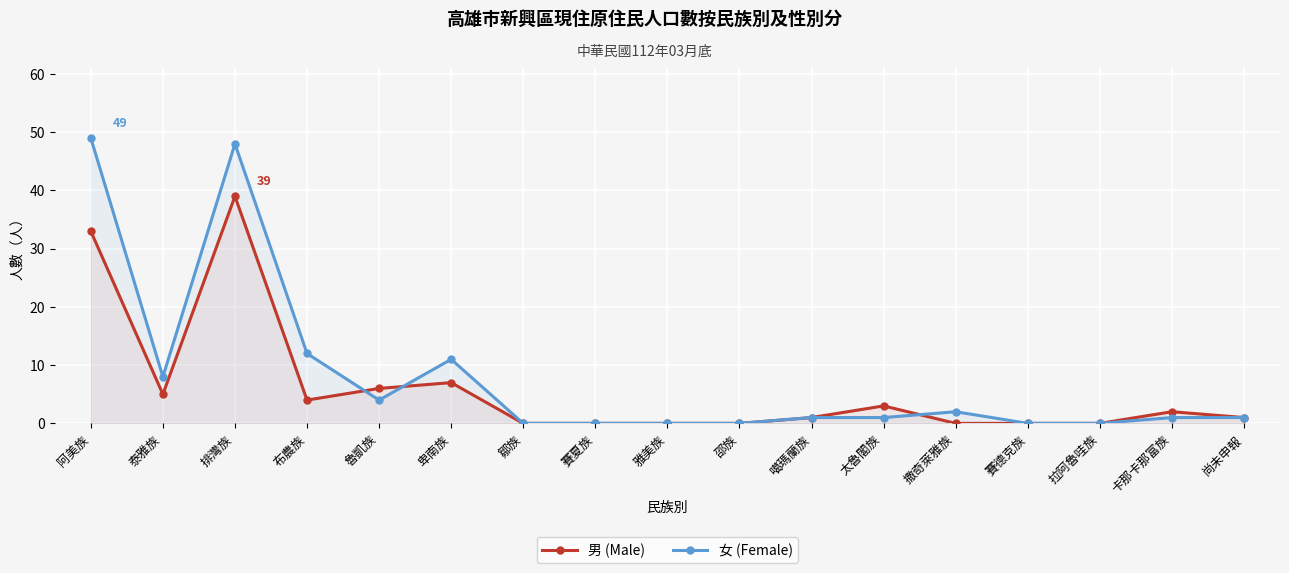

True or false: 女 (Female) has more than 0 points higher than both neighbors.

True